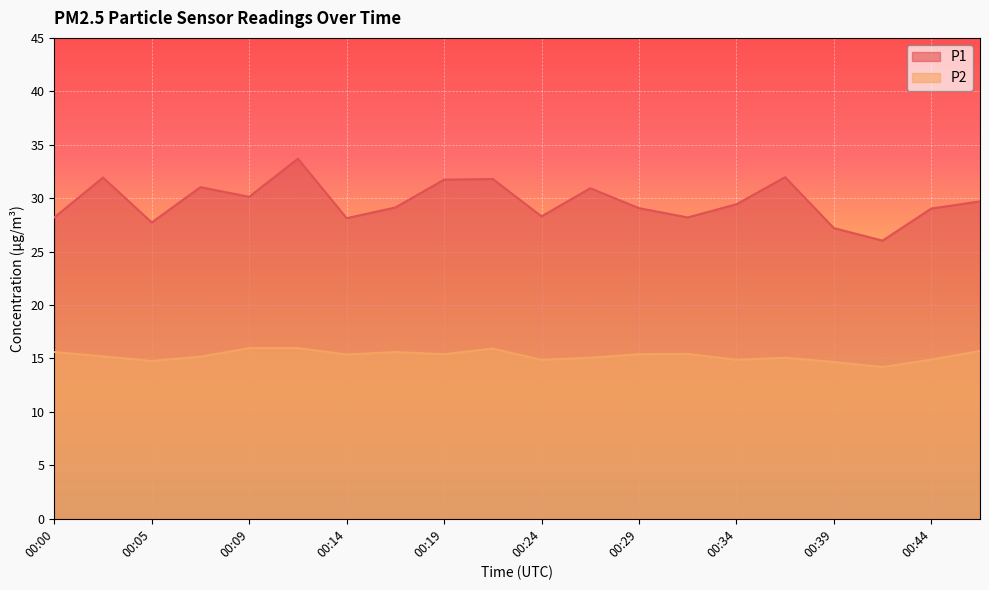

Reading right to left, extract all data points from this chart.

P1: 00:46=29.7	00:44=29.0	00:41=26.0	00:39=27.2	00:37=32.0	00:34=29.4	00:32=28.2	00:29=29.1	00:27=30.9	00:24=28.3	00:22=31.8	00:19=31.7	00:17=29.1	00:14=28.1	00:12=33.7	00:09=30.1	00:07=31.0	00:05=27.7	00:02=31.9	00:00=28.2
P2: 00:46=15.7	00:44=14.9	00:41=14.2	00:39=14.7	00:37=15.1	00:34=14.9	00:32=15.4	00:29=15.4	00:27=15.1	00:24=14.9	00:22=15.9	00:19=15.4	00:17=15.6	00:14=15.4	00:12=16.0	00:09=16.0	00:07=15.2	00:05=14.8	00:02=15.2	00:00=15.6